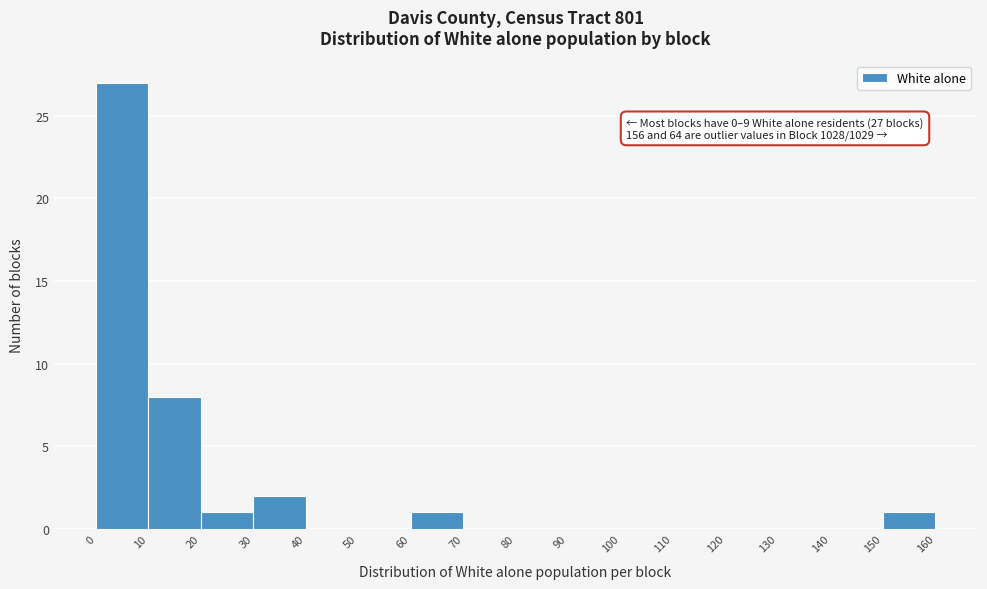

Which range on the x-axis has the tallest bar?

0 to 10